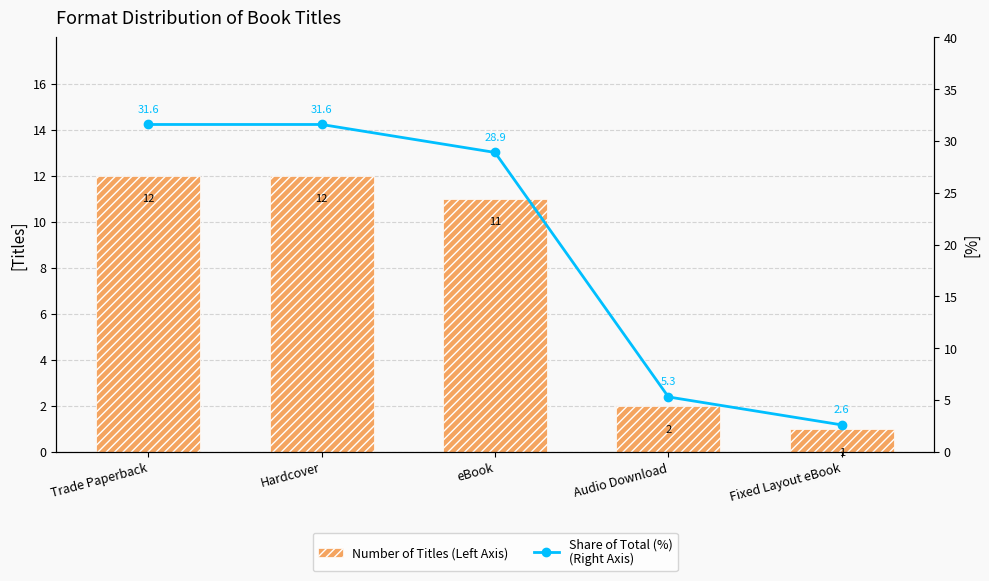

Read the Number of Titles (Left Axis) value at eBook.

11.0